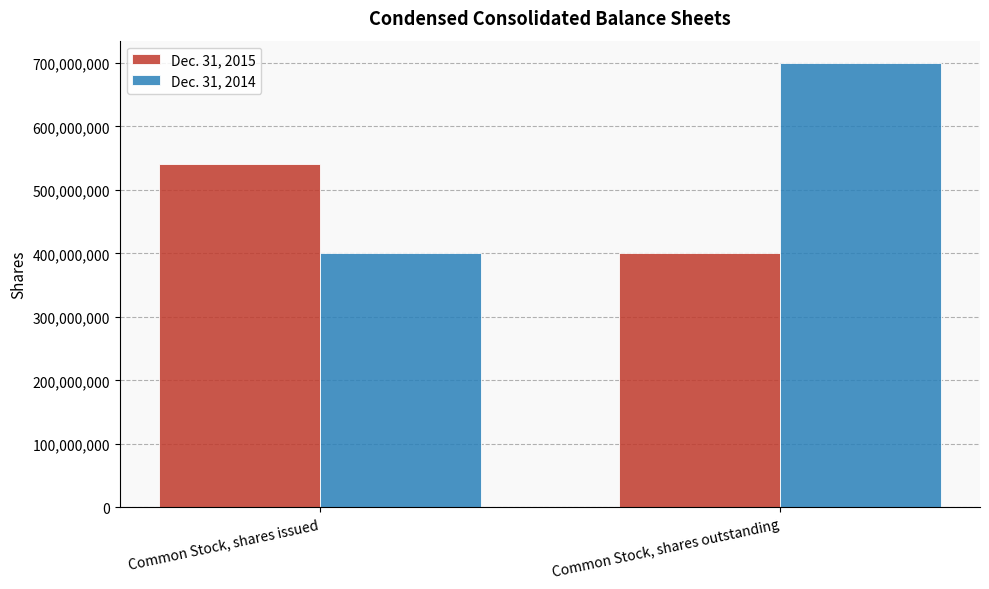

What is the difference between the Dec. 31, 2015 values at Common Stock, shares issued and Common Stock, shares outstanding?

141000000